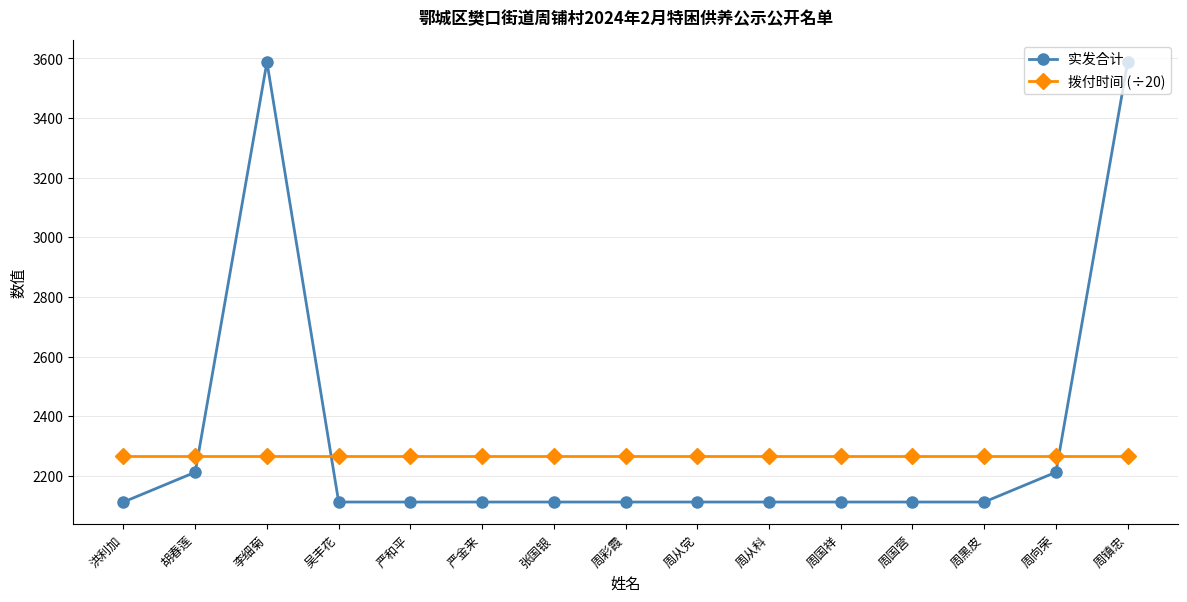

True or false: 实发合计 and 拨付时间 (÷20) cross at least once.

True